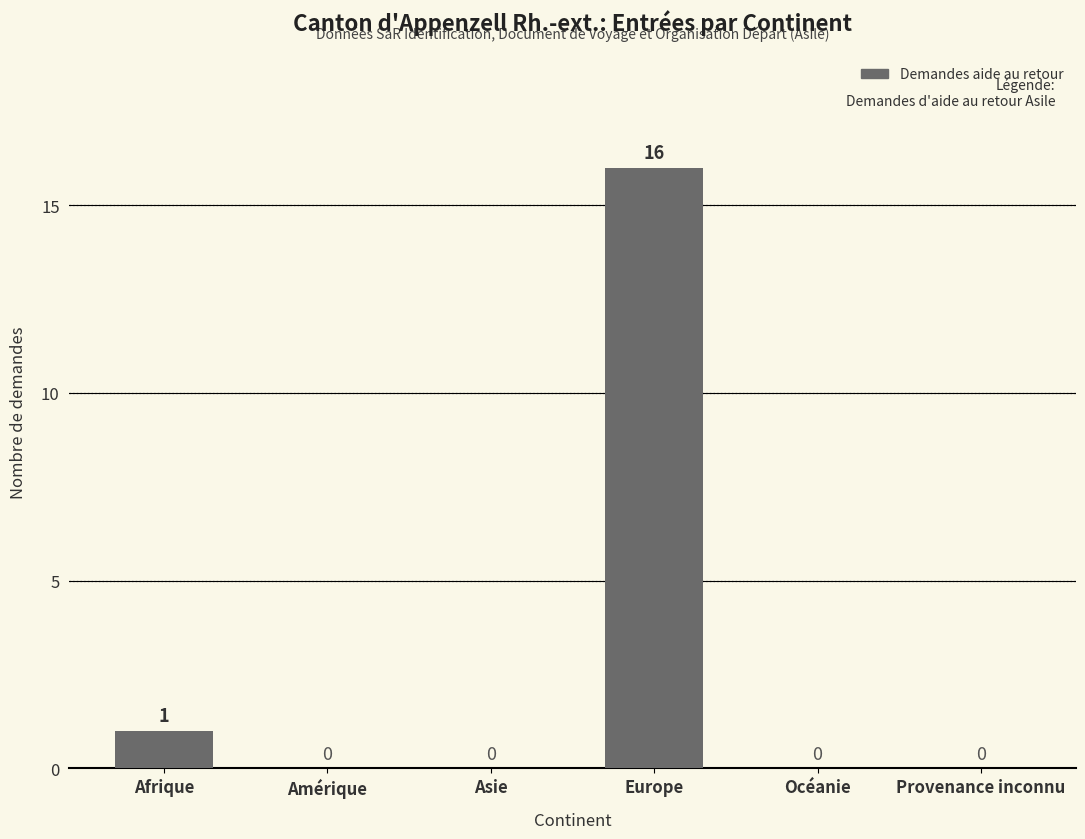

Reading left to right, list all the values displayed in this chart.

Afrique=1	Amérique=0	Asie=0	Europe=16	Océanie=0	Provenance inconnu=0